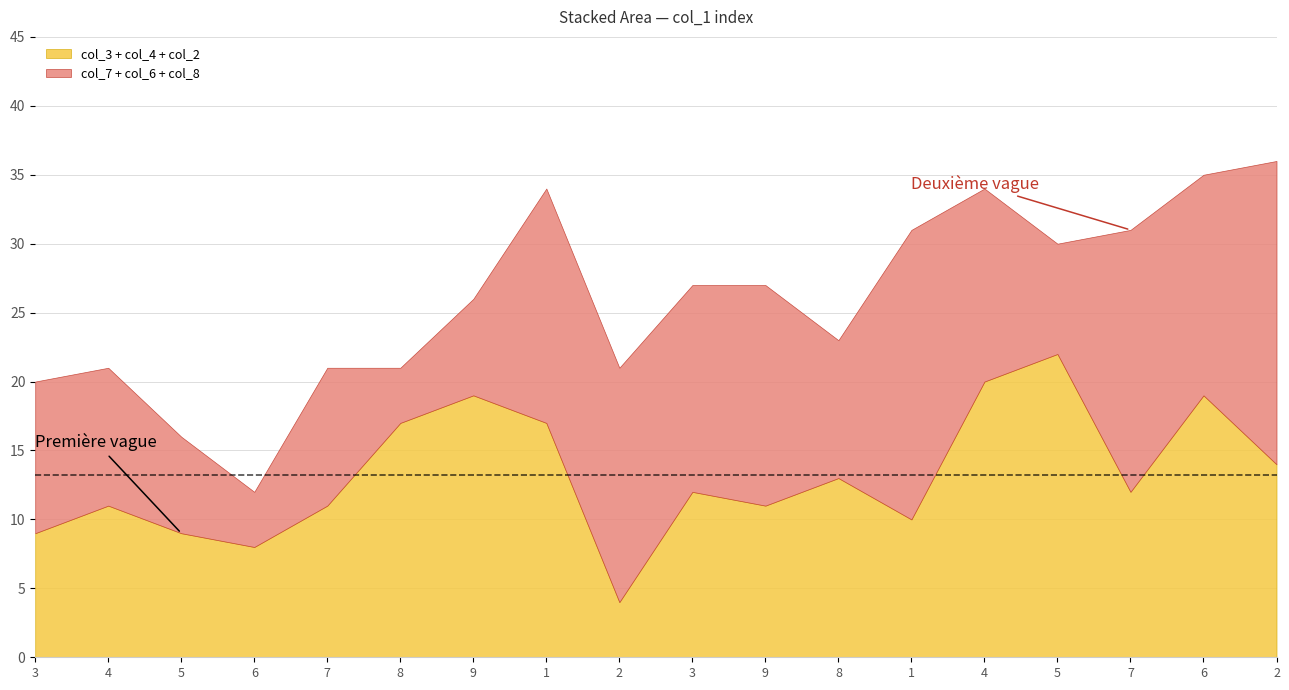

What is the sum of the col_8 values at 9 and 7?

8